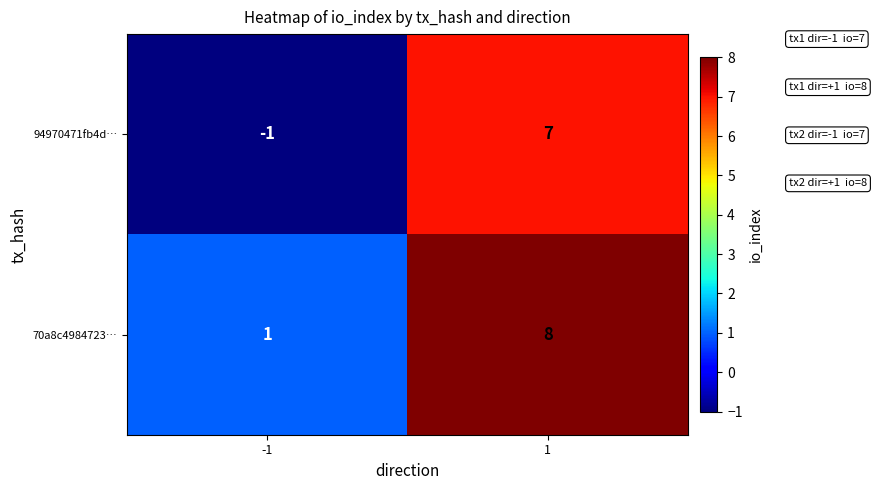

Read the 94970471fb4d… value at 1.

7